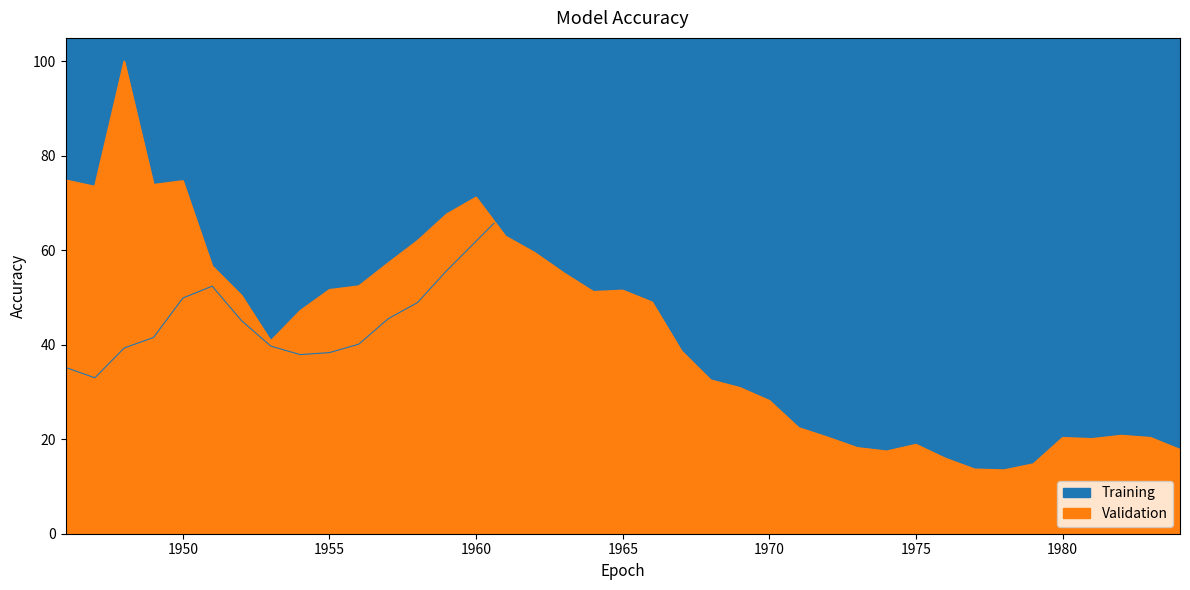

What is the sum of the Validation values at 1971 and 1969?

53.3